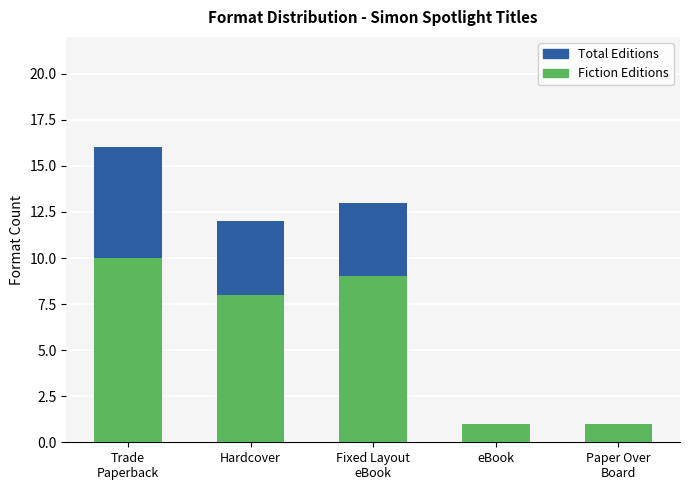

True or false: Total Editions has a value of 6 at Trade
Paperback.

False